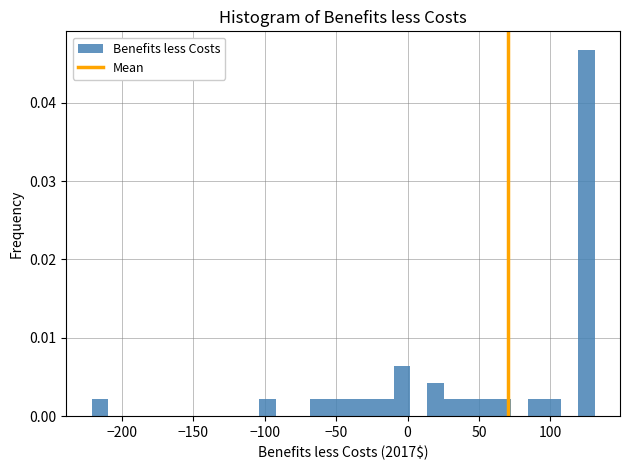

Around what value on the x-axis is the tallest bar? Give the approximate position of its centre, as read against the axis.

125